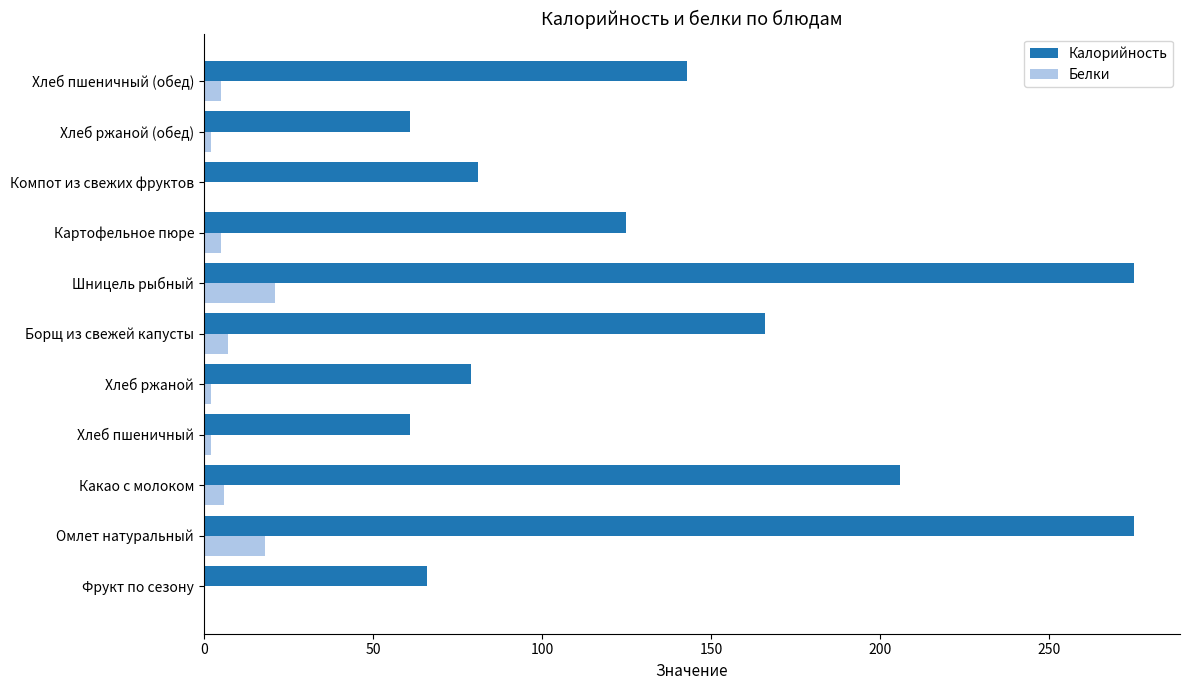

What is the highest value of the Белки series?

21